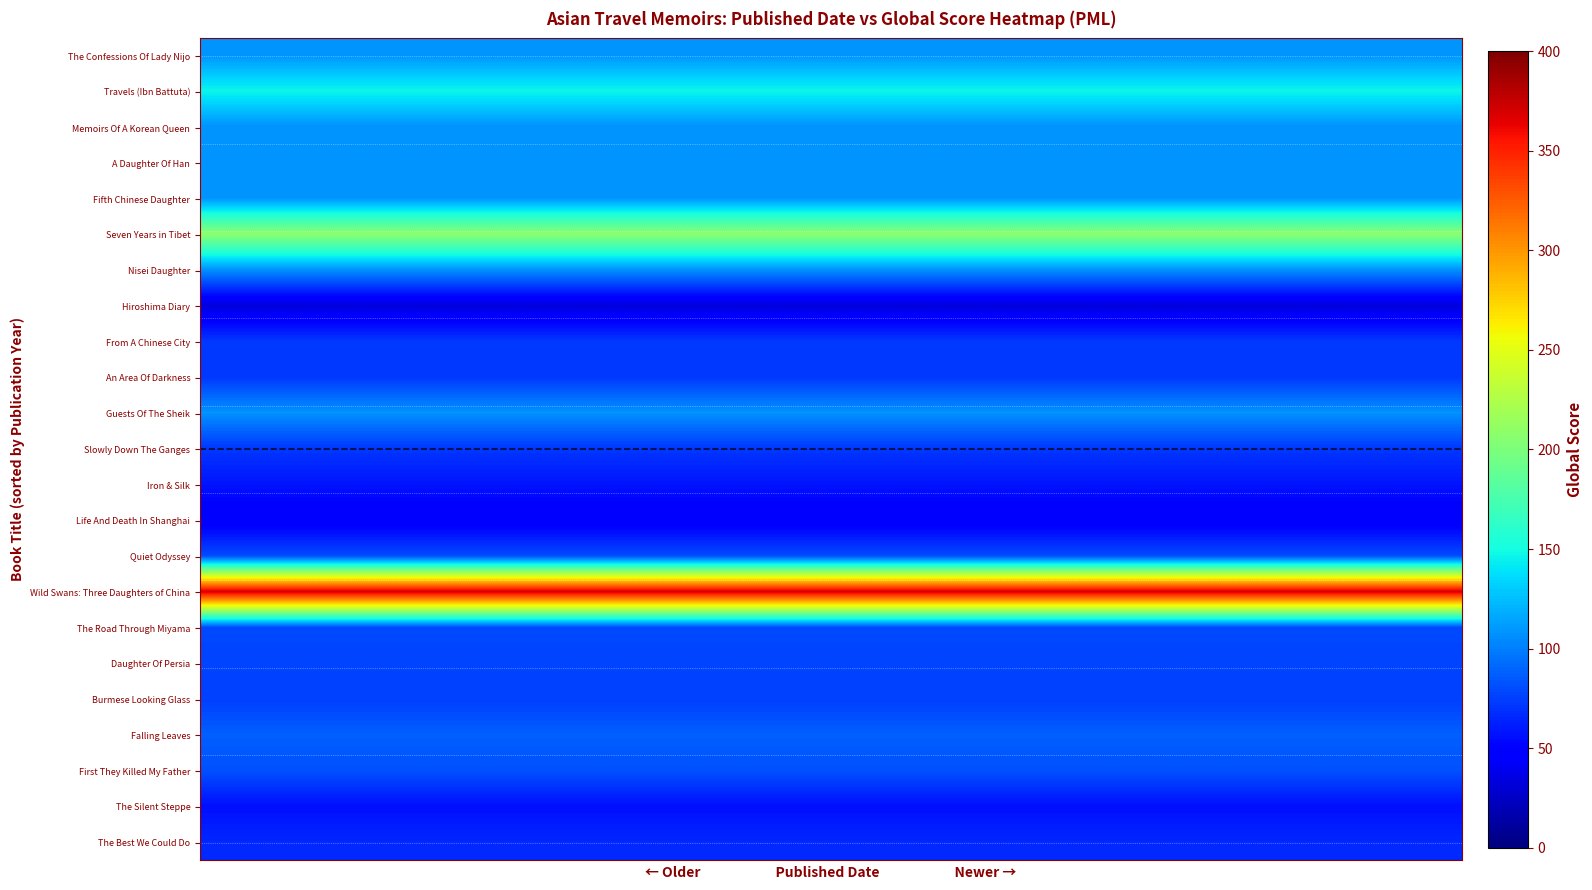

Which series has the largest range (max minus min)?

The Confessions Of Lady Nijo